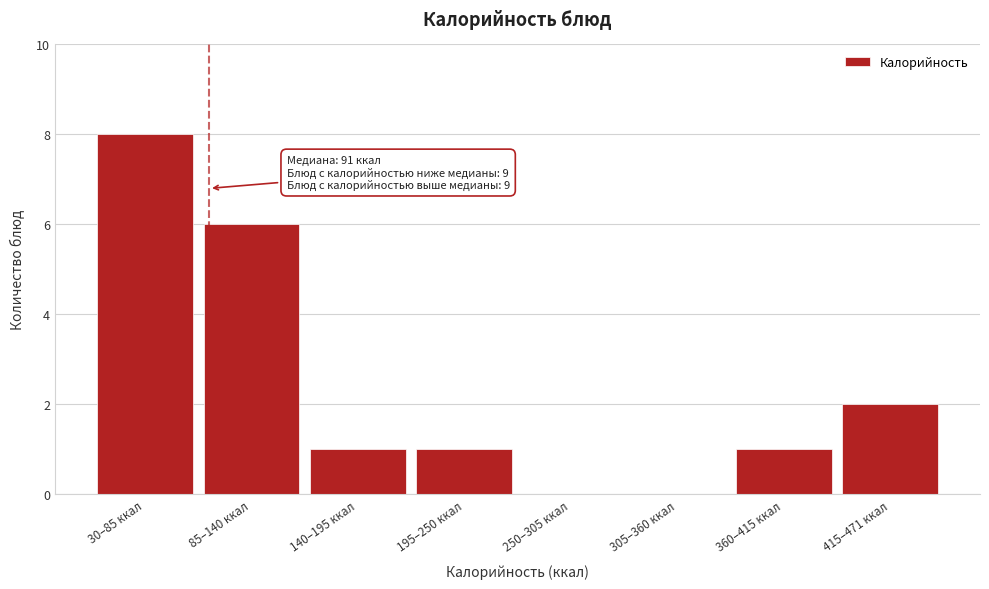

Reading left to right, extract all data points from this chart.

30–85 ккал=8	85–140 ккал=6	140–195 ккал=1	195–250 ккал=1	250–305 ккал=0	305–360 ккал=0	360–415 ккал=1	415–471 ккал=2